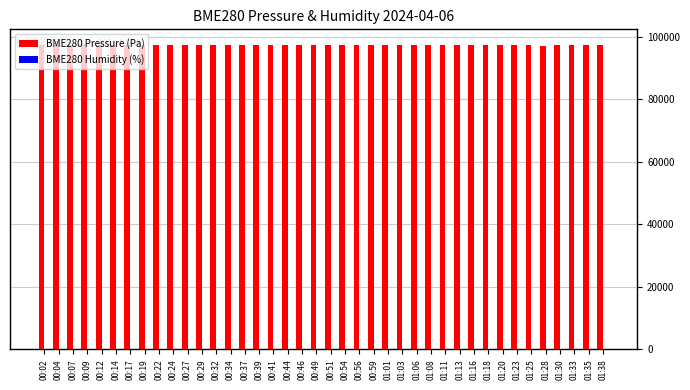

Count the number of categories in the chart.

40